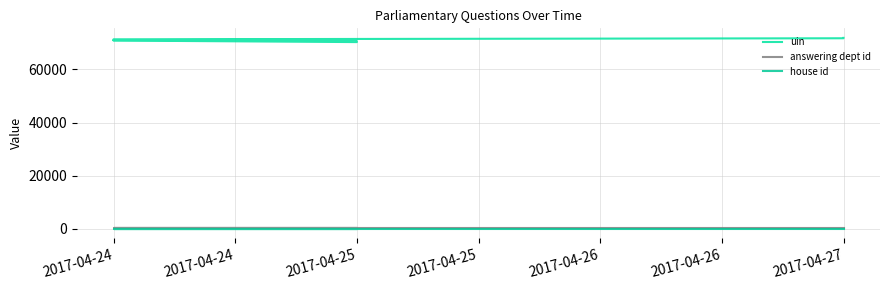

What is the minimum value for answering dept id?

201